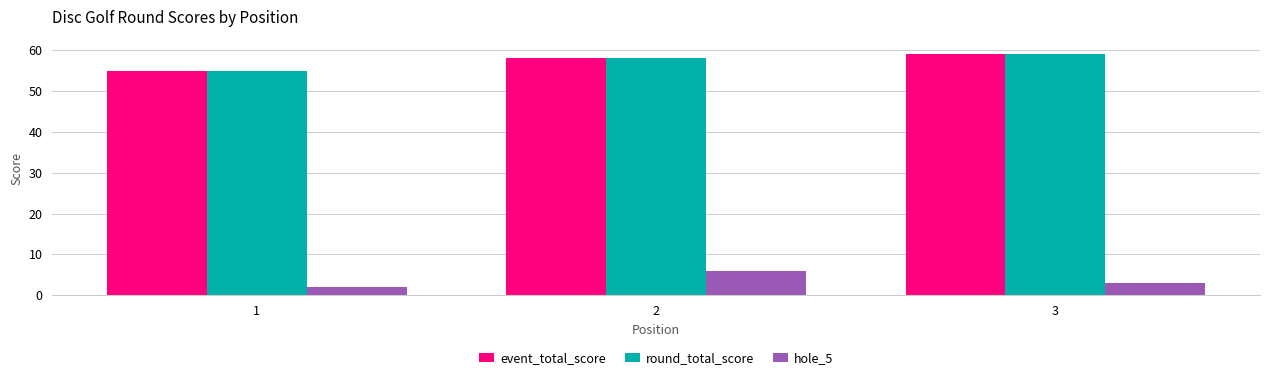

What is the sum of the hole_5 values at 2 and 1?

8